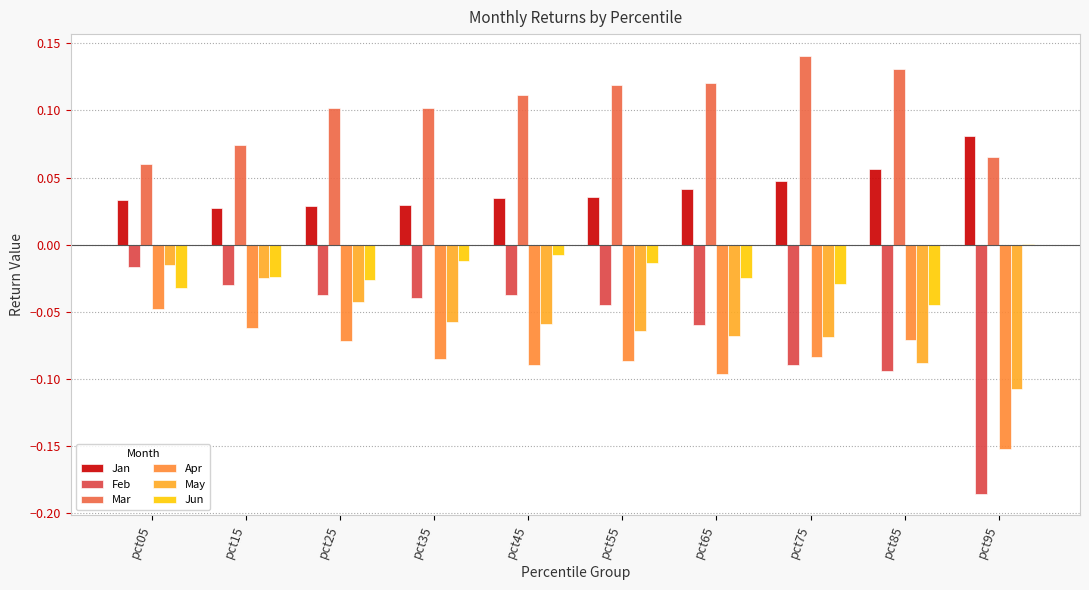

What are all the series names shown in the legend?

Jan, Feb, Mar, Apr, May, Jun